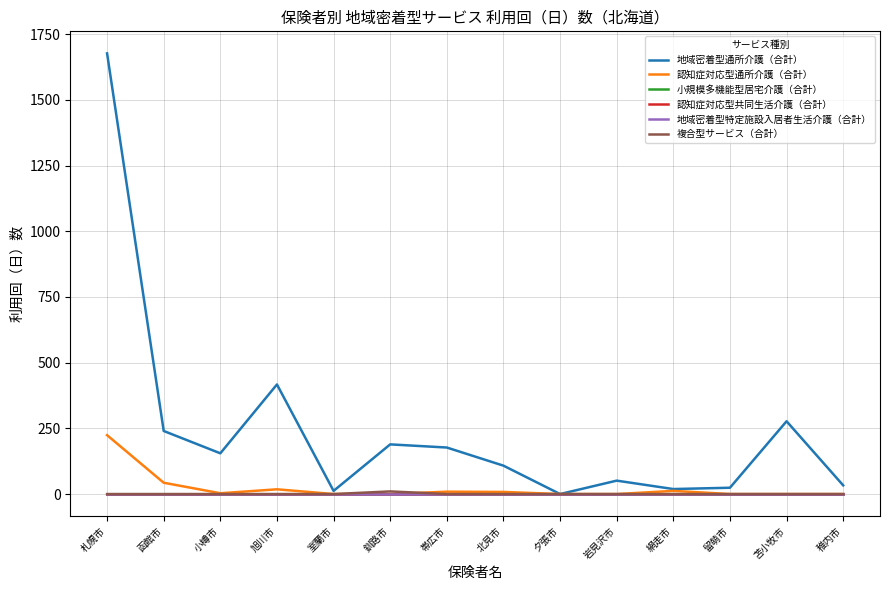

Which series has the largest total across all categories?

地域密着型通所介護（合計）